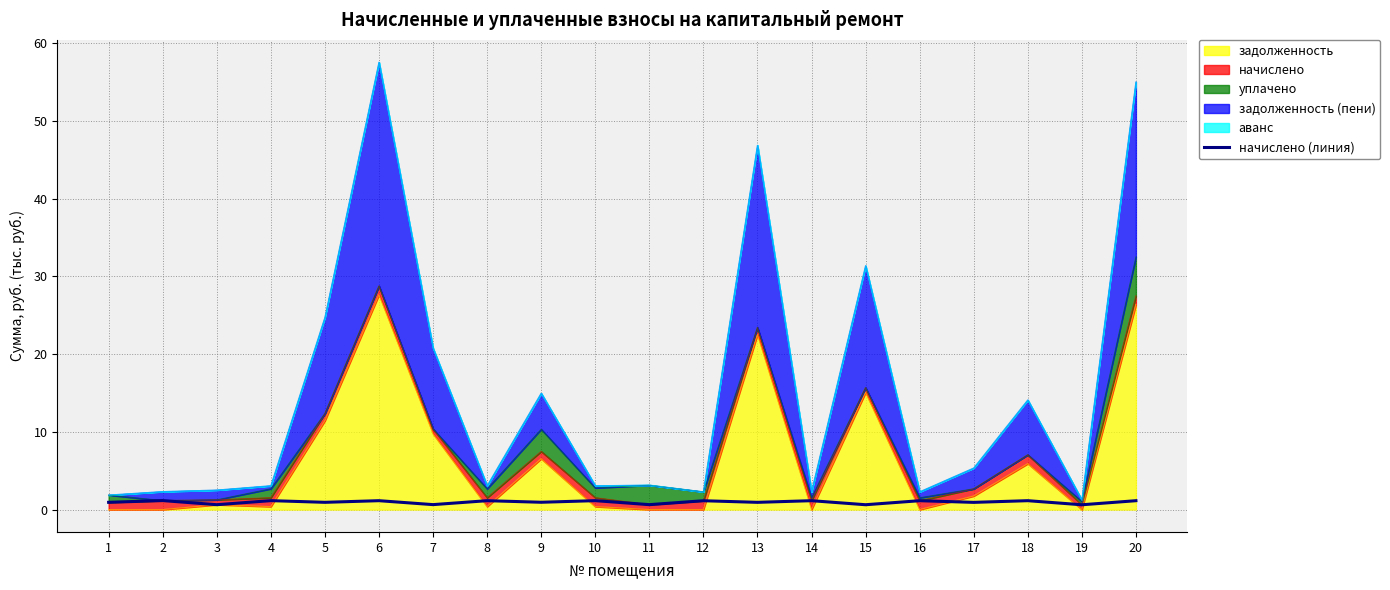

Reading left to right, extract all data points from this chart.

0.9	1.2	0.6	1.2	0.9	1.1	0.6	1.1	0.9	1.1	0.6	1.1	0.9	1.1	0.6	1.1	0.9	1.1	0.6	1.1